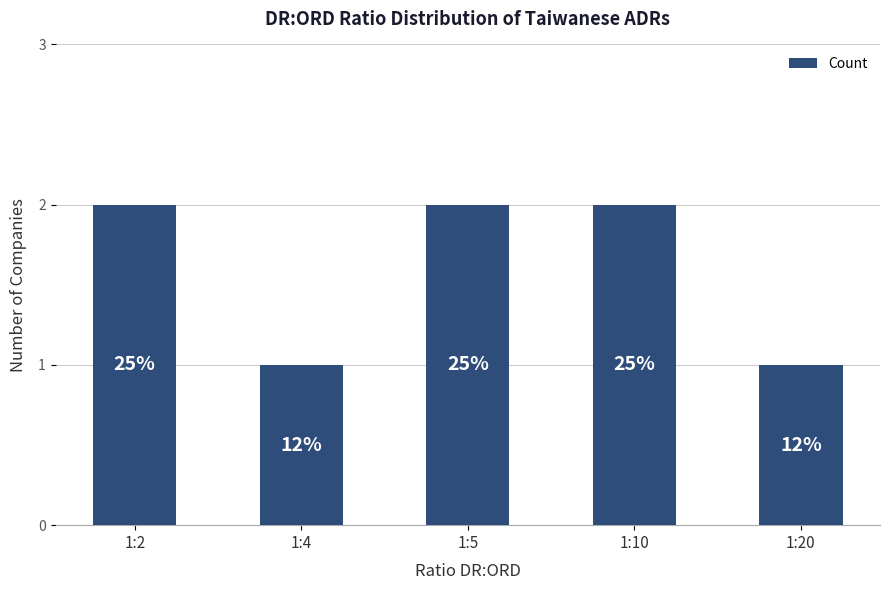

How many bars are there in total?

5